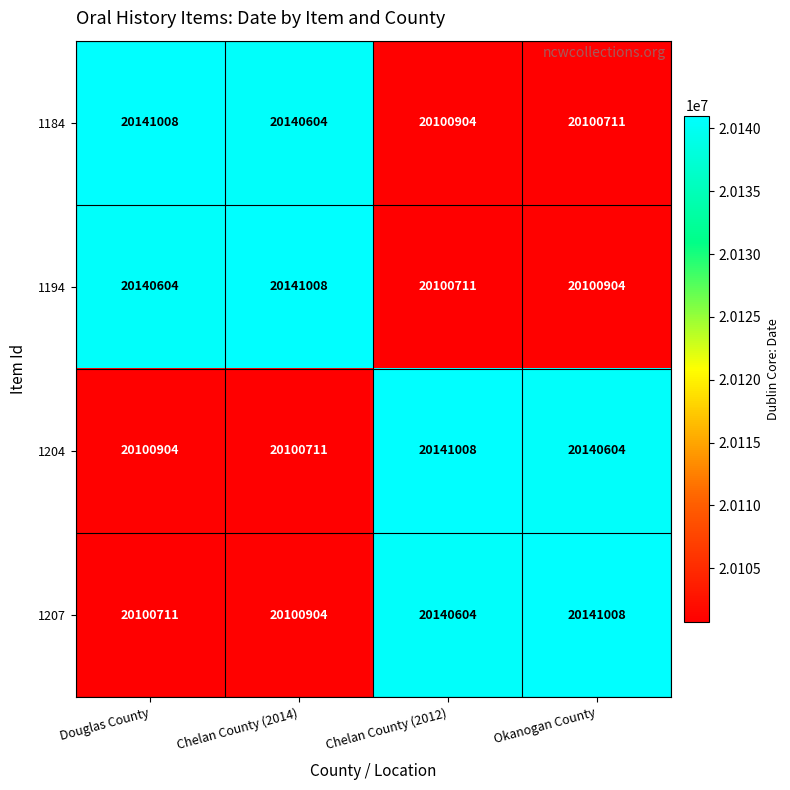

What is the difference between the highest and lowest values at Chelan County (2014)?

40297